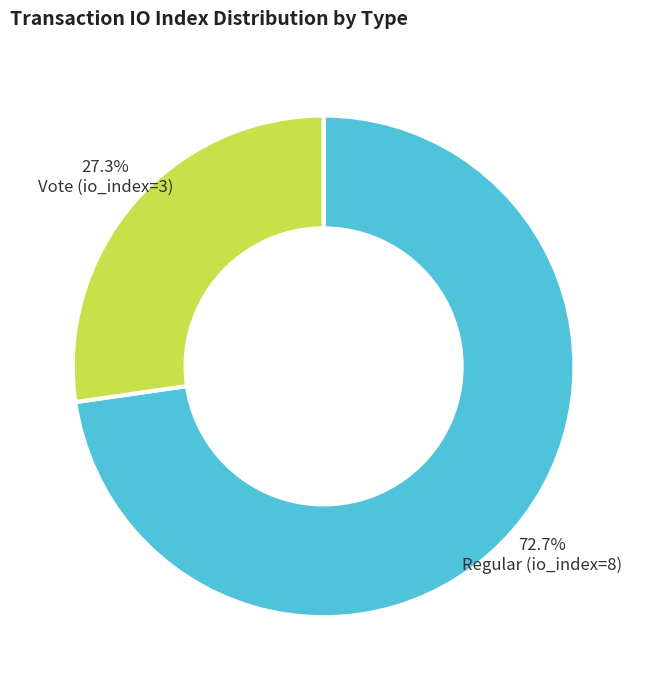

To the nearest percent, what percentage of the pie is Vote (io_index=3)?

27%